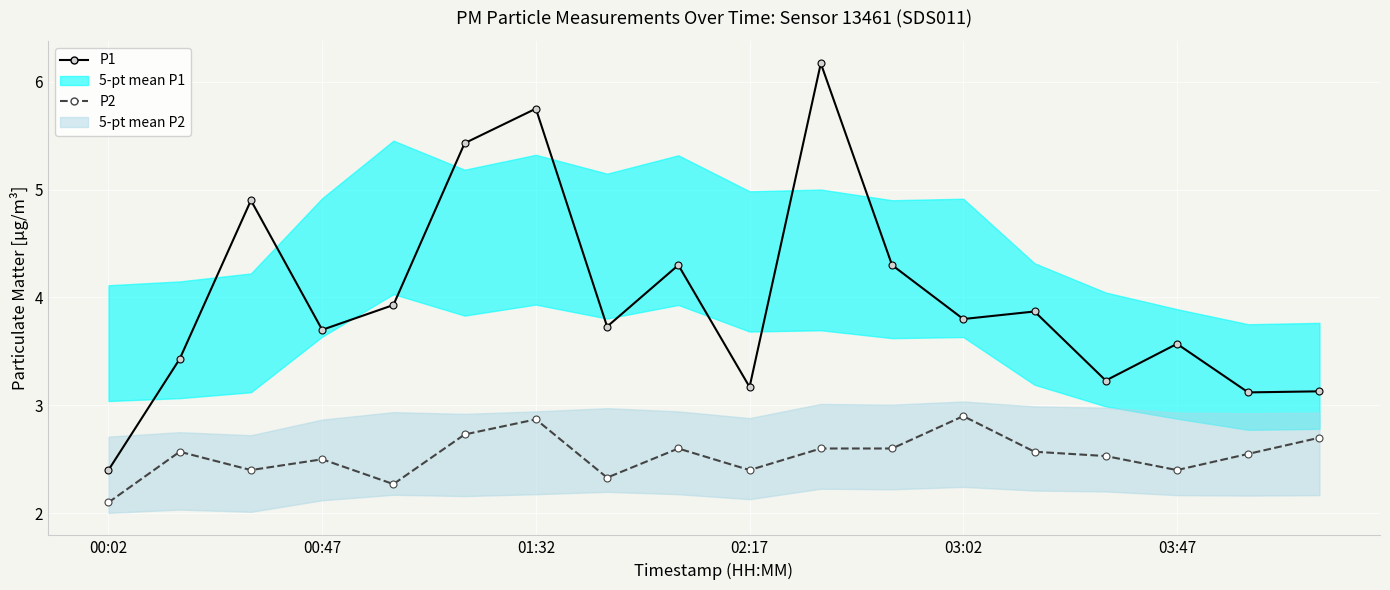

True or false: P2 and P1 intersect in this chart.

False